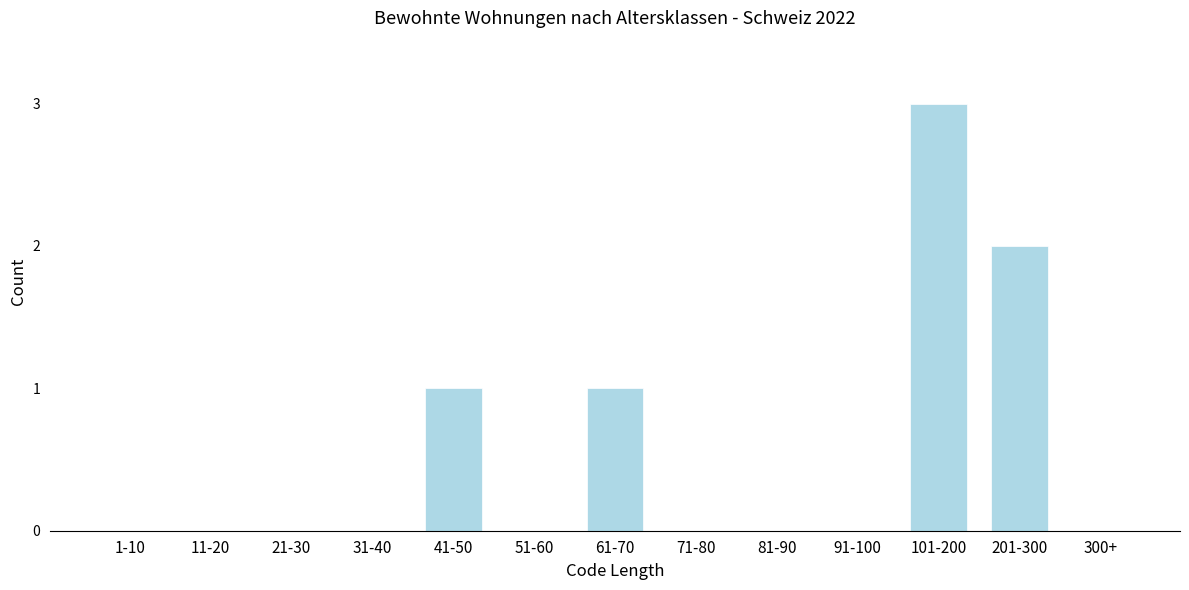

Reading left to right, transcribe all the data shown in this chart.

1-10=0	11-20=0	21-30=0	31-40=0	41-50=1	51-60=0	61-70=1	71-80=0	81-90=0	91-100=0	101-200=3	201-300=2	300+=0